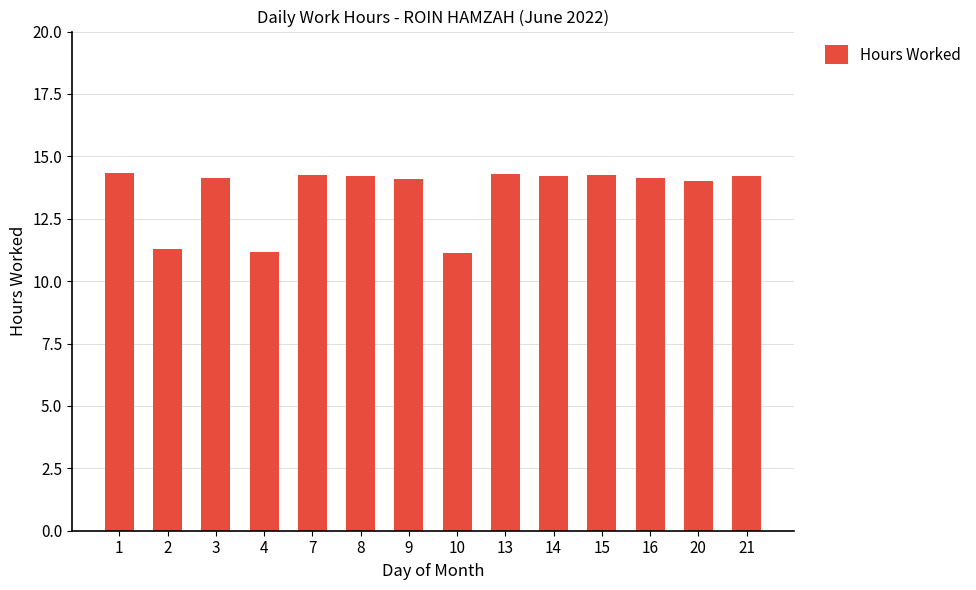

What is the ratio of the value at 20 to the value at 14?

1.0